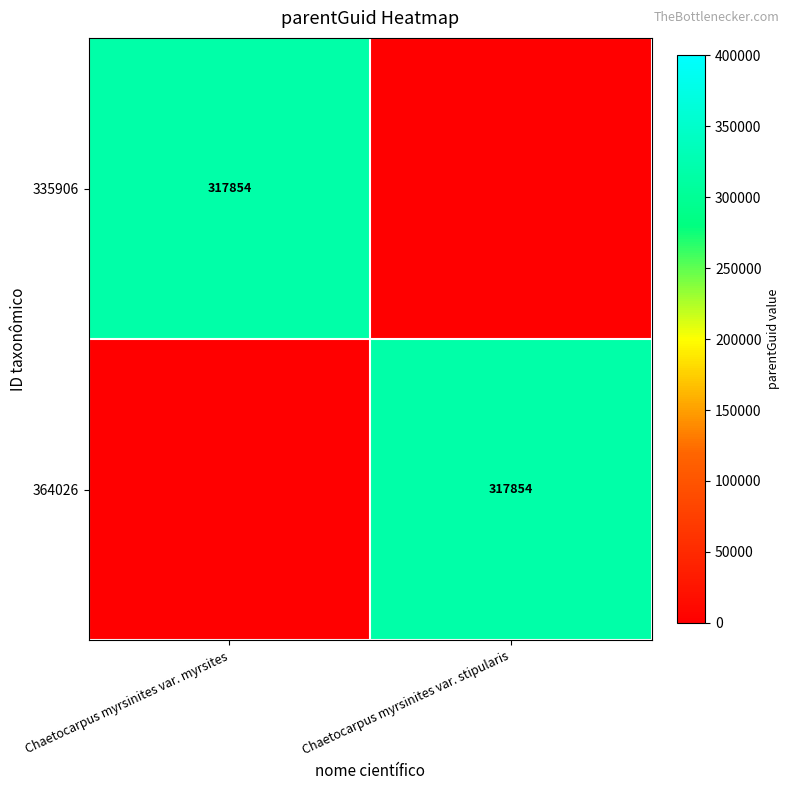

What is the total value across all series at Chaetocarpus myrsinites var. myrsites?

317854